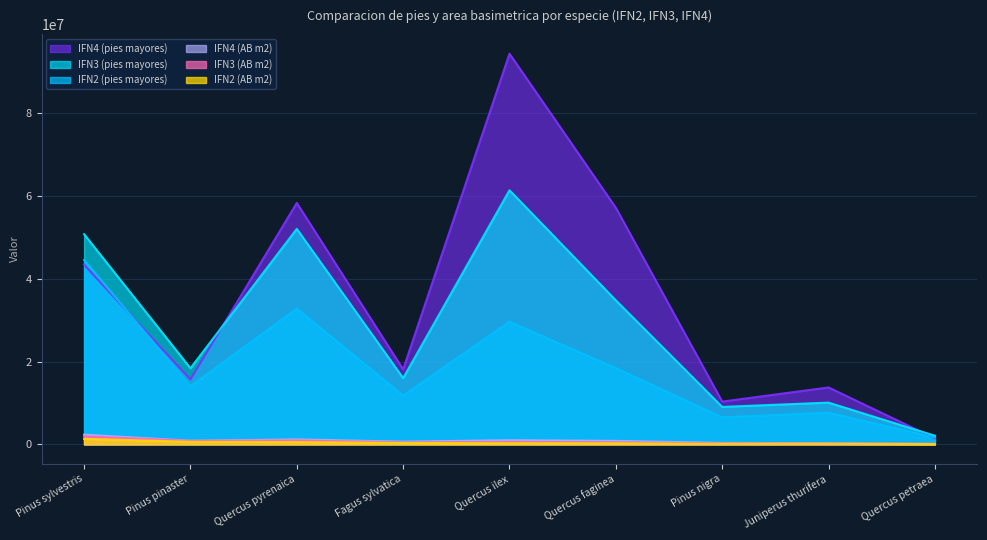

What is the maximum value shown in the chart?

94301596.0